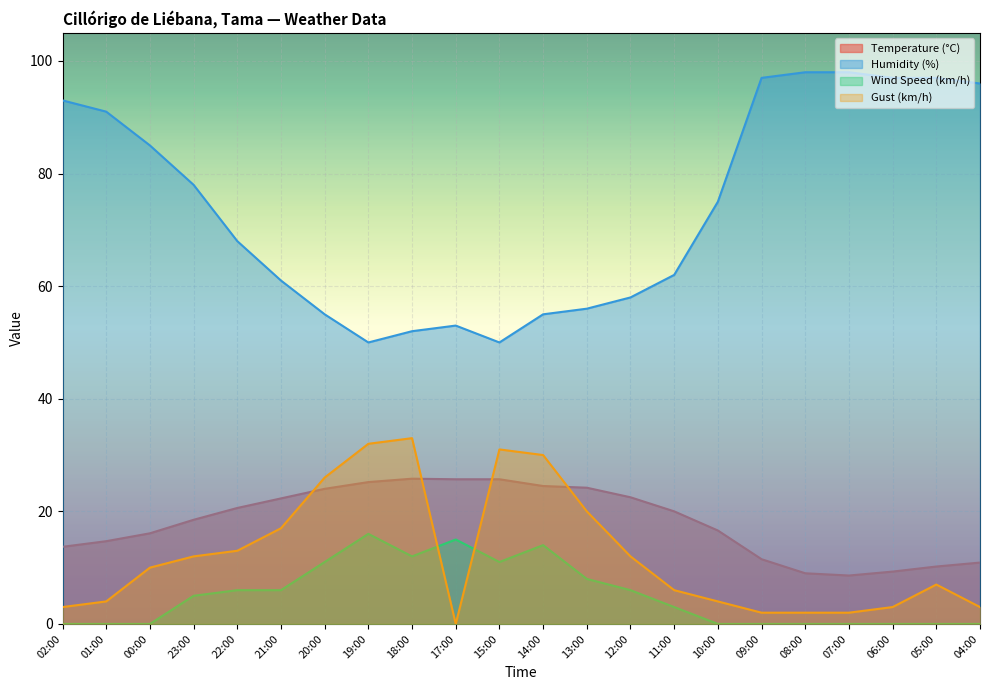

How many lines are shown in the chart?

4